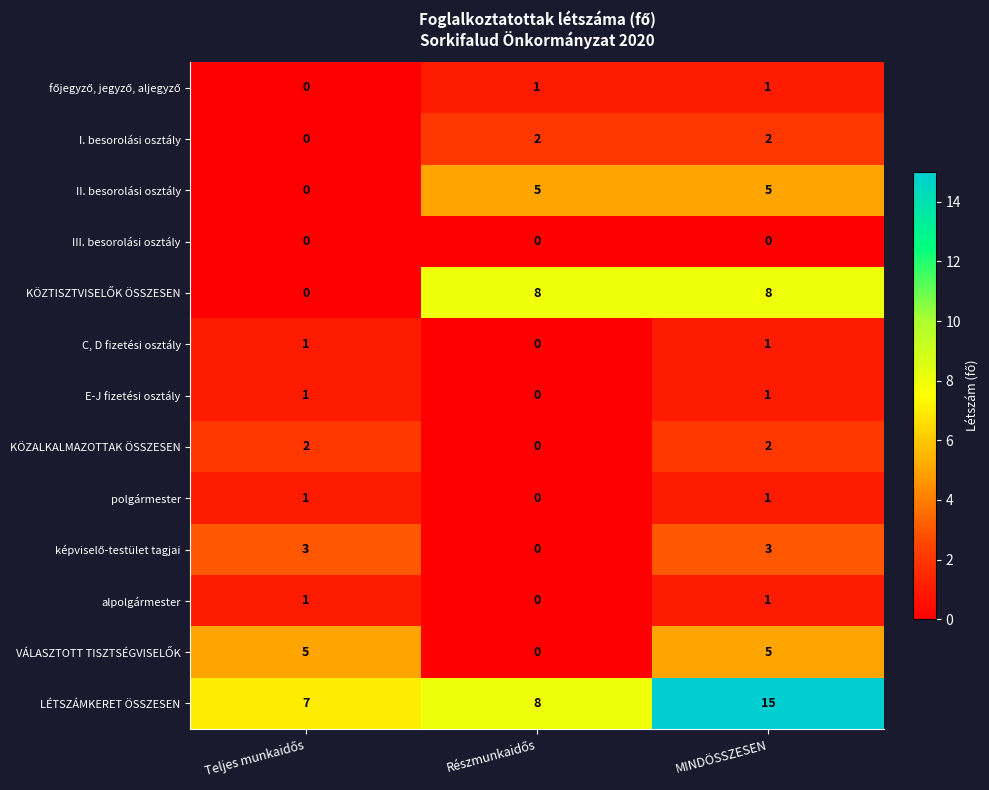

At which category is the sum across all series the highest?

MINDÖSSZESEN